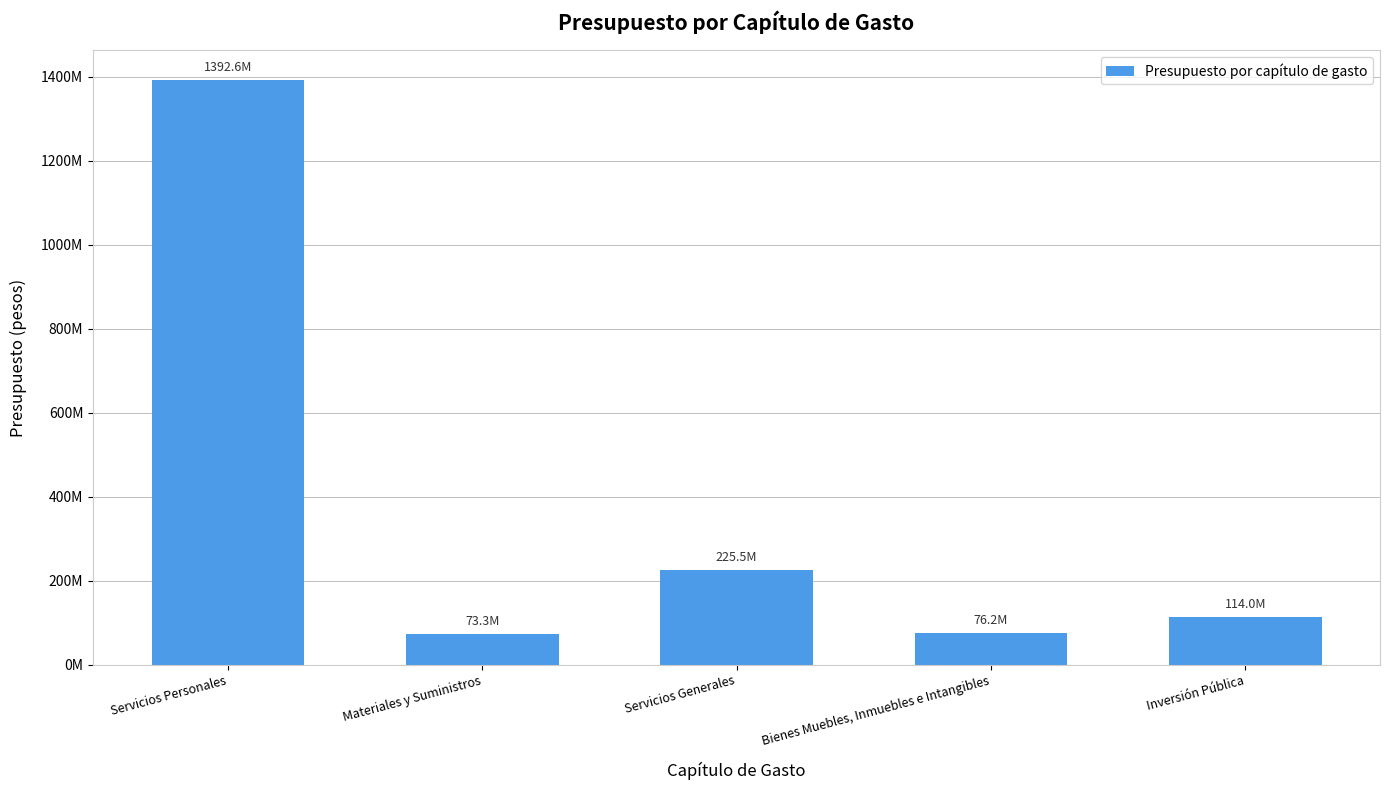

Which category has the highest value across all series?

Servicios Personales